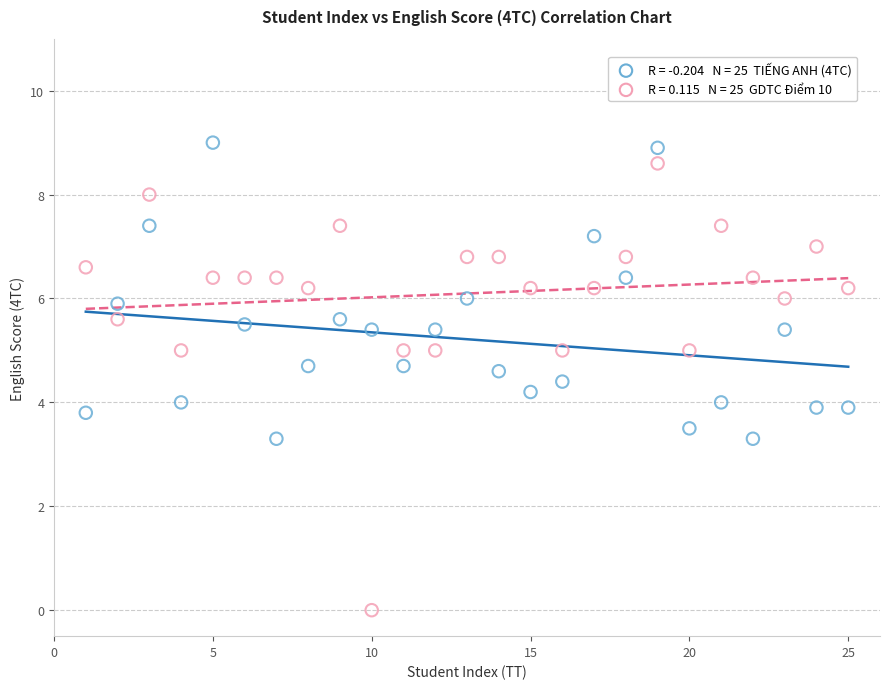

Across all data points, what is the range of X values (max minus min)?

24.0